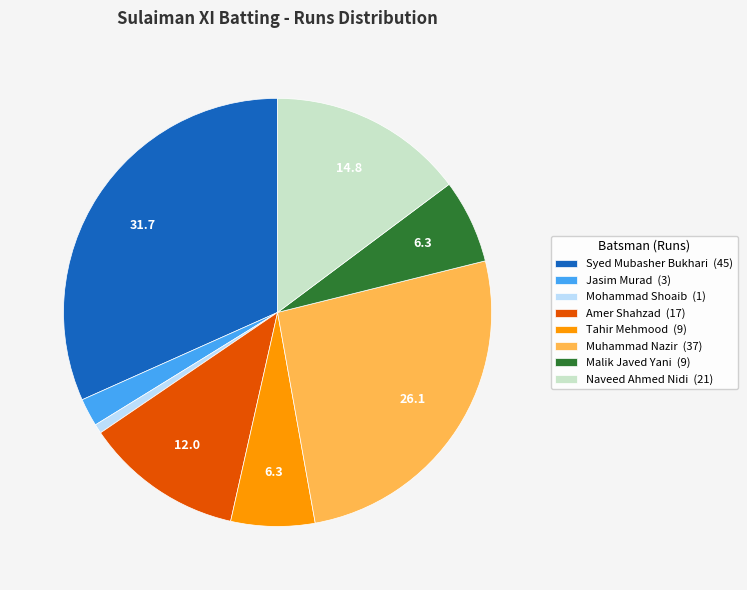

Do Naveed Ahmed Nidi (21) and Malik Javed Yani (9) together represent more than half of the pie?

No